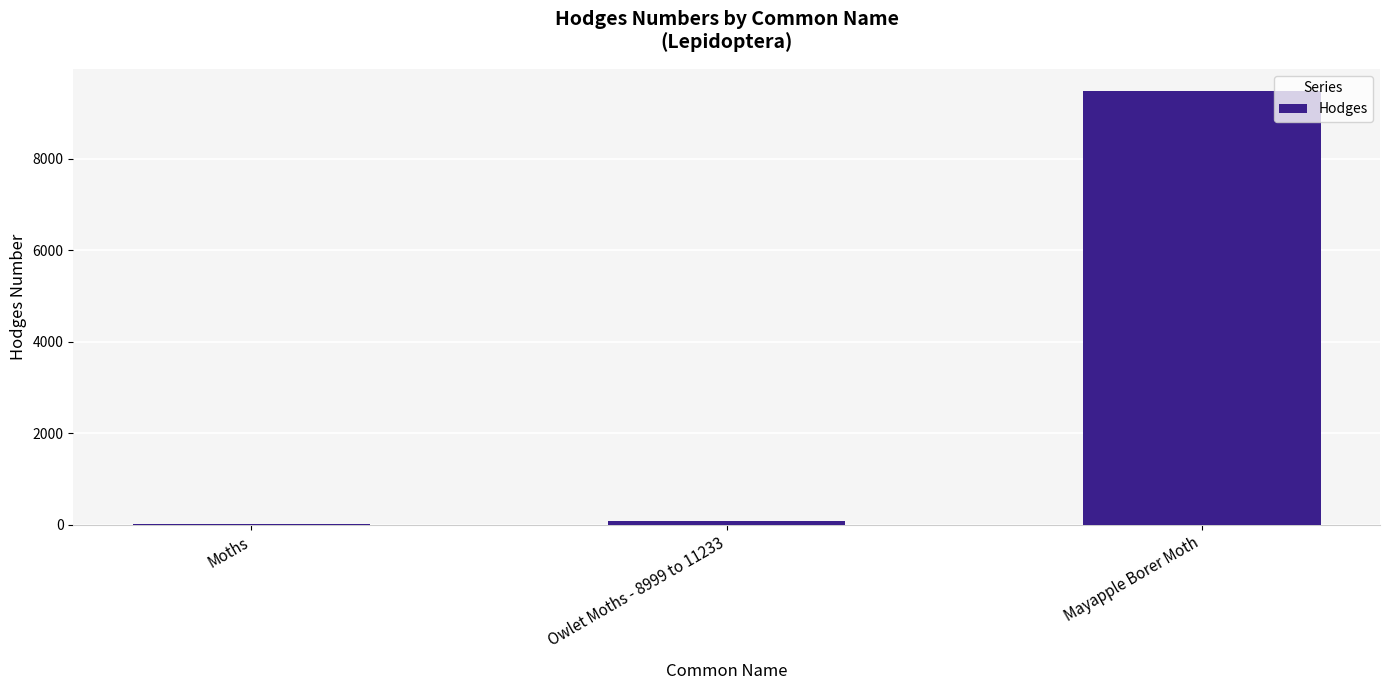

What is the maximum value shown in the chart?

9484.0